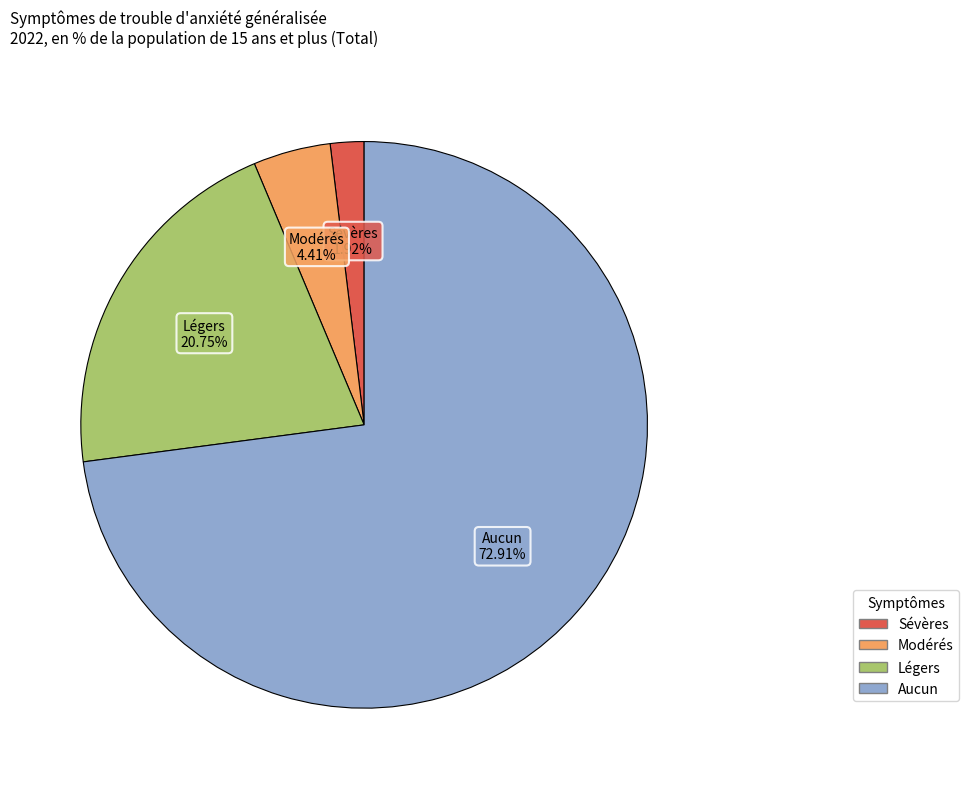

To the nearest percent, what is the difference between the Légers and Sévères slice percentages?

19%